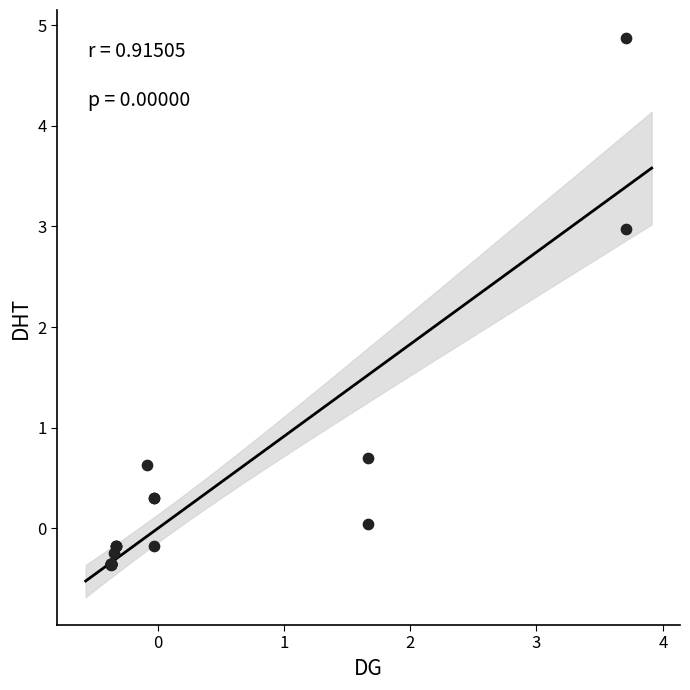

What Y value in the scatter plot is closest to 2?

3.0